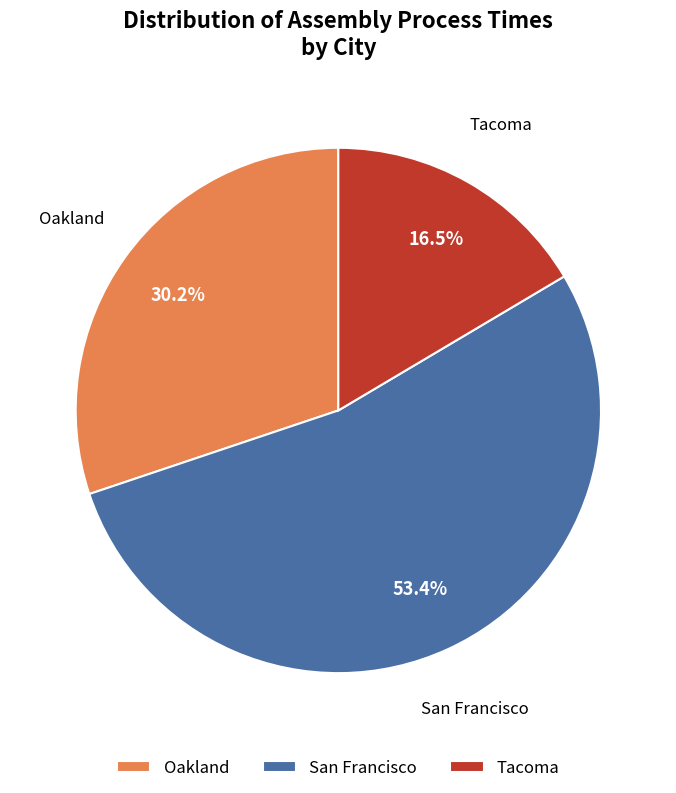

True or false: Tacoma accounts for 1% of the total.

False